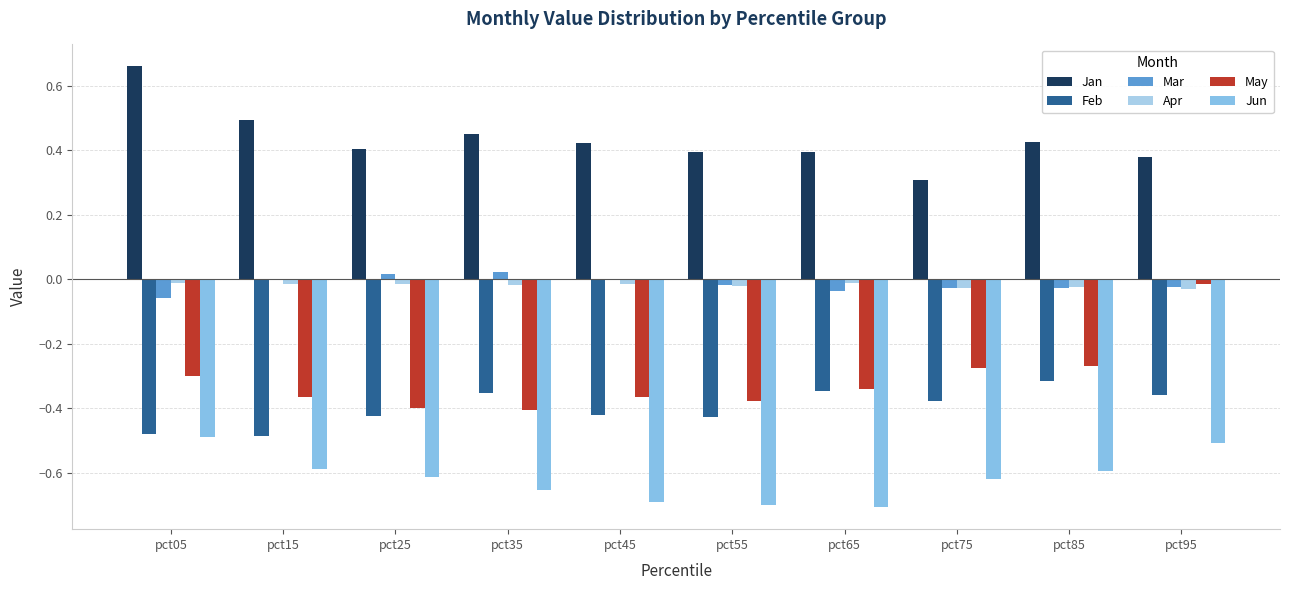

Which series has the largest total across all categories?

Jan